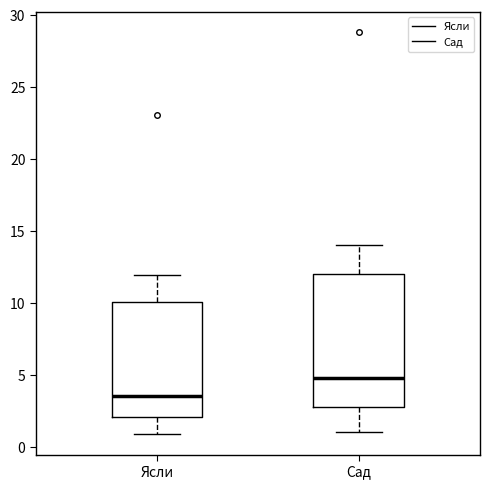

Which box is the tallest, from its lower edge to its upper edge?

Сад